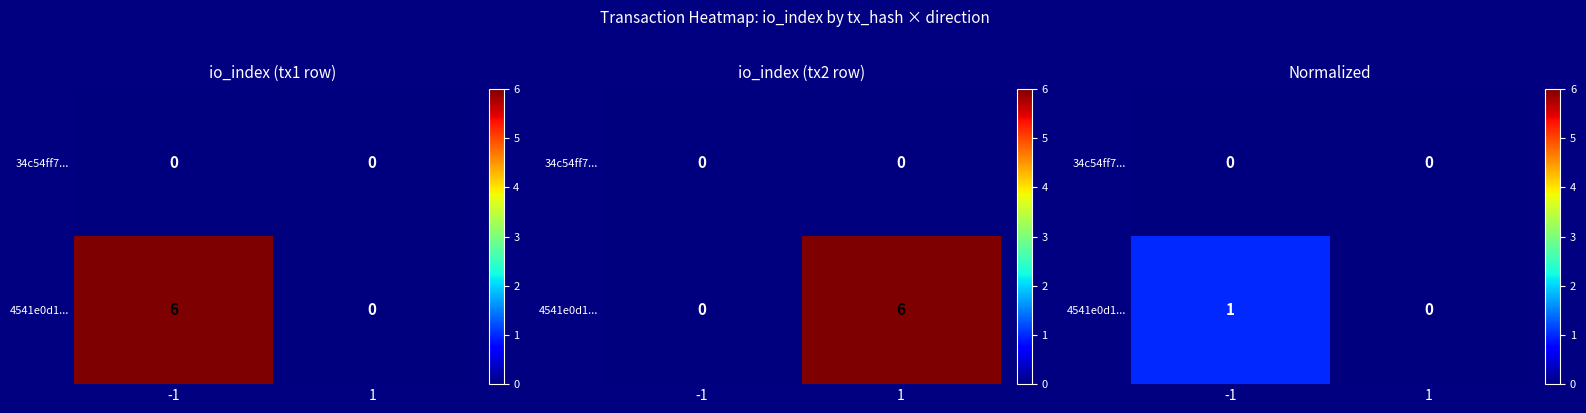

List the series in order of their overall mean, lowest first.

34c54ff7..., 4541e0d1...